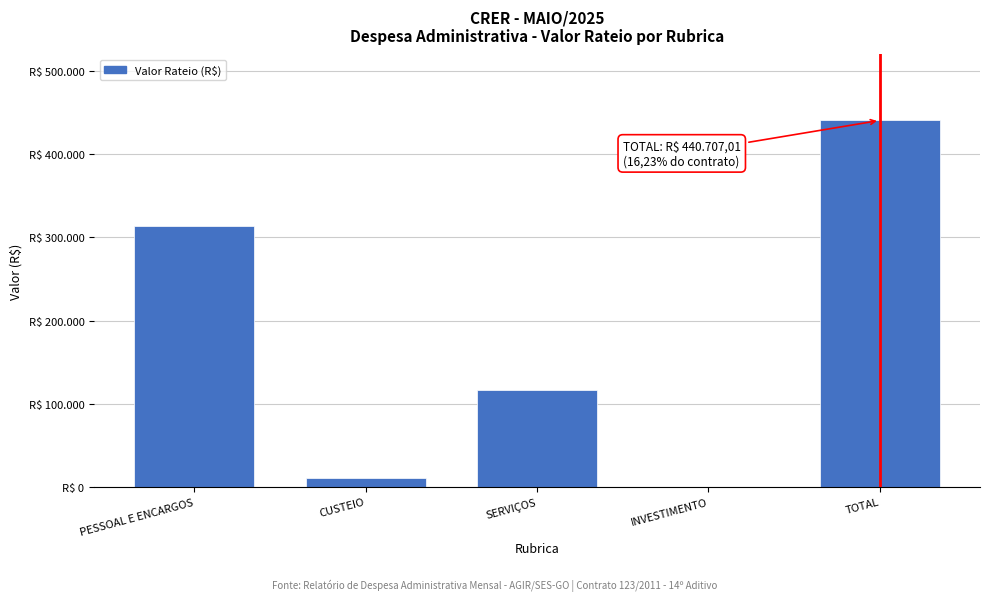

Are the bars horizontal?

No